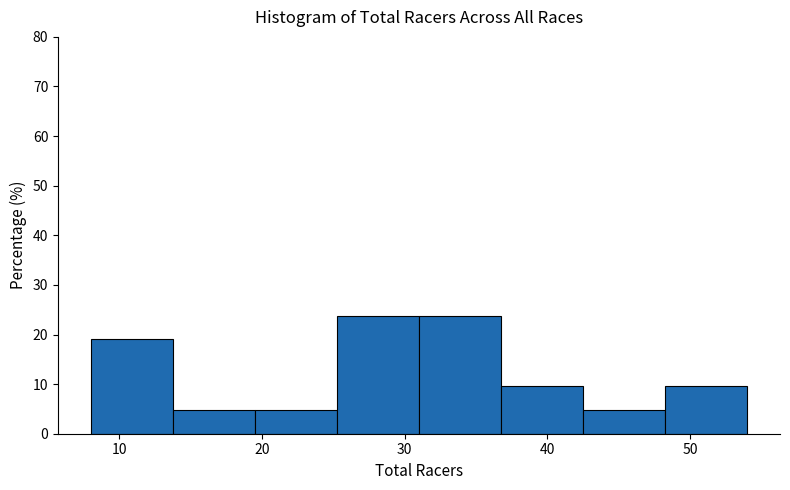

How tall is the bar that spans 43 to 48 on the x-axis? Neither the bar edges nor the heights are printed on the chart, so give them approximately, as read against the axes.

5